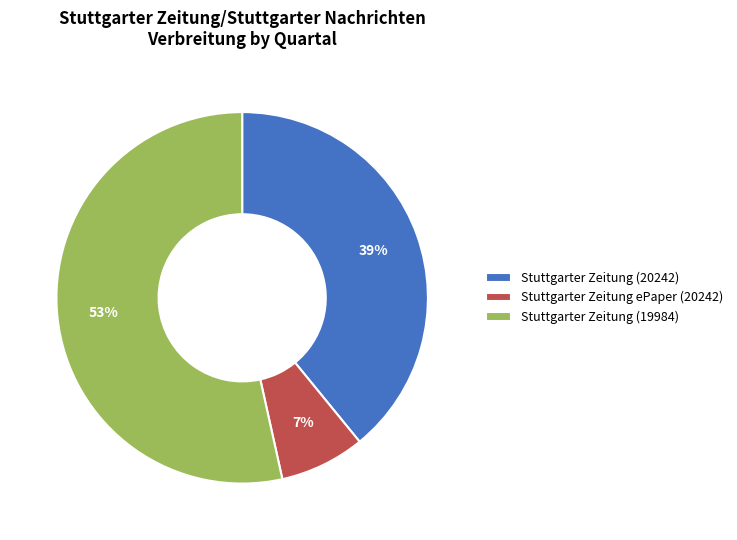

Is there a majority slice in this chart?

Yes